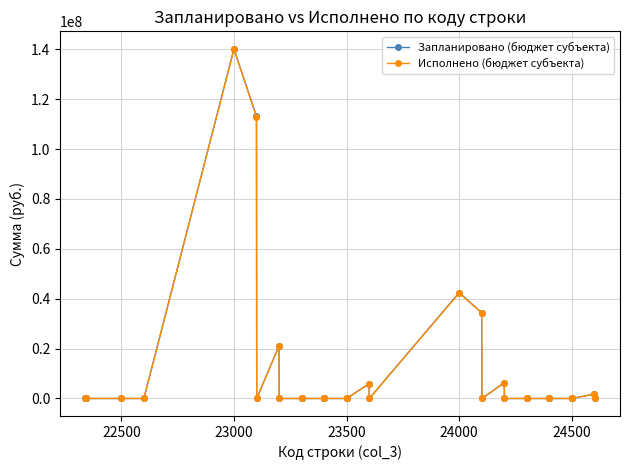

Which series has the widest spread of values?

Запланировано (бюджет субъекта)